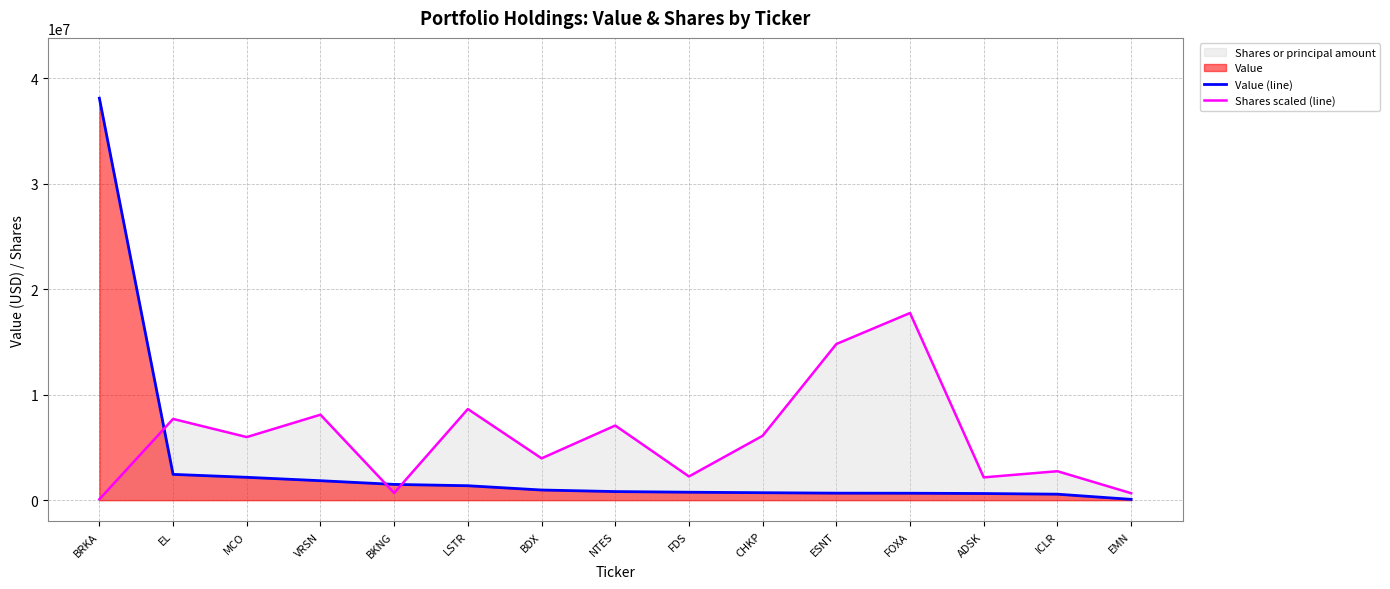

At which label does Value (line) reach its minimum?

EMN